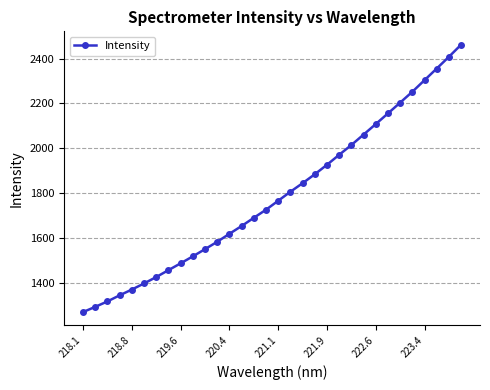

What is the greatest value displayed?

2462.4